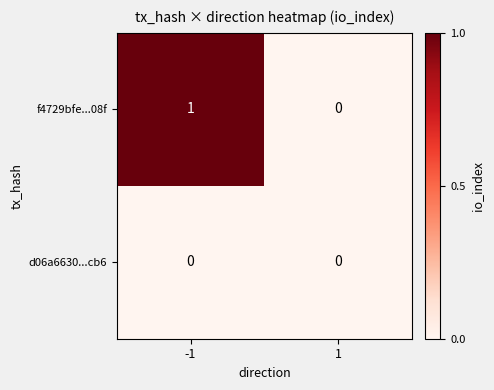

What is the spread (max minus min) of values at -1?

1